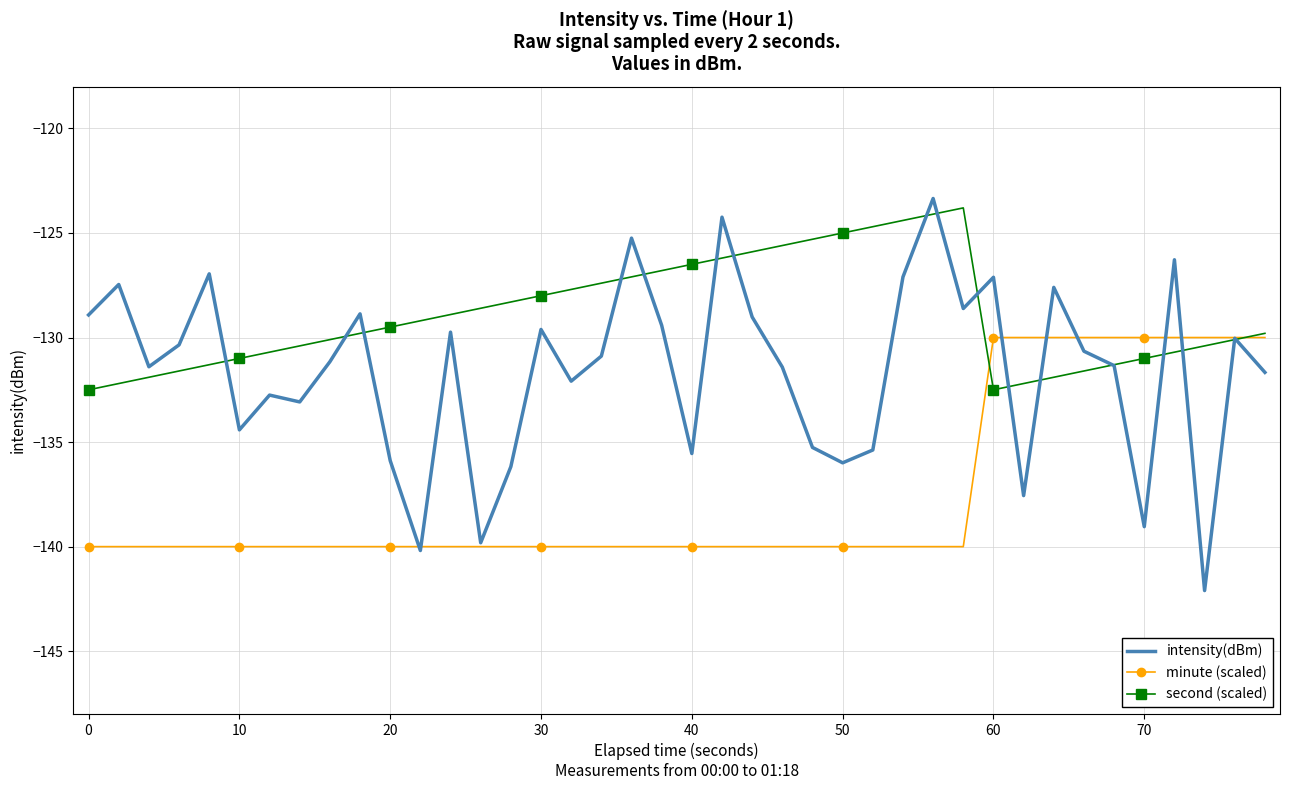

Which series has the largest range (max minus min)?

intensity(dBm)